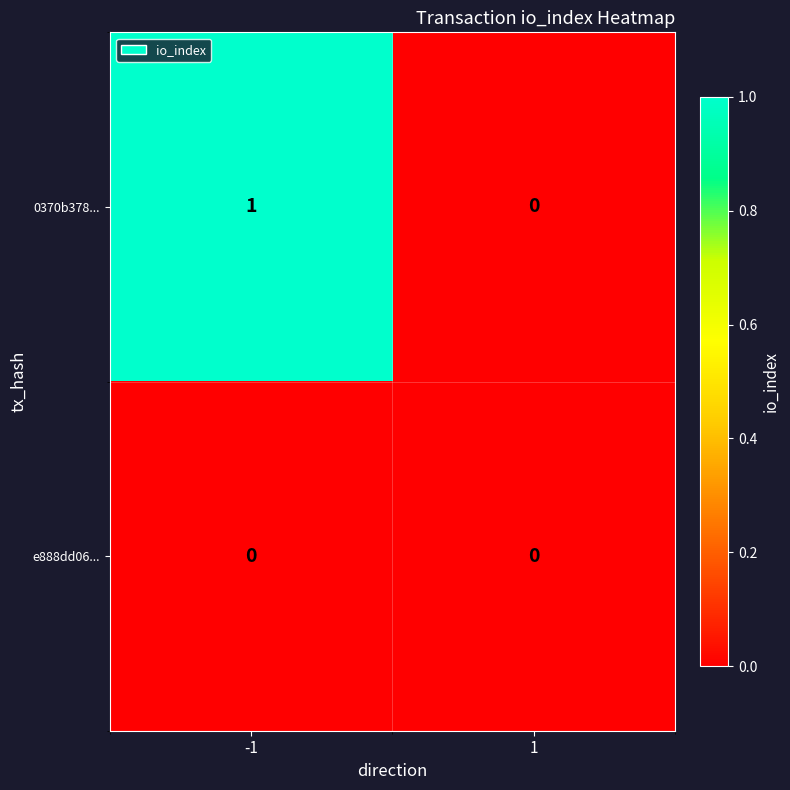

Is it true that e888dd06... equals 0 at 1?

True